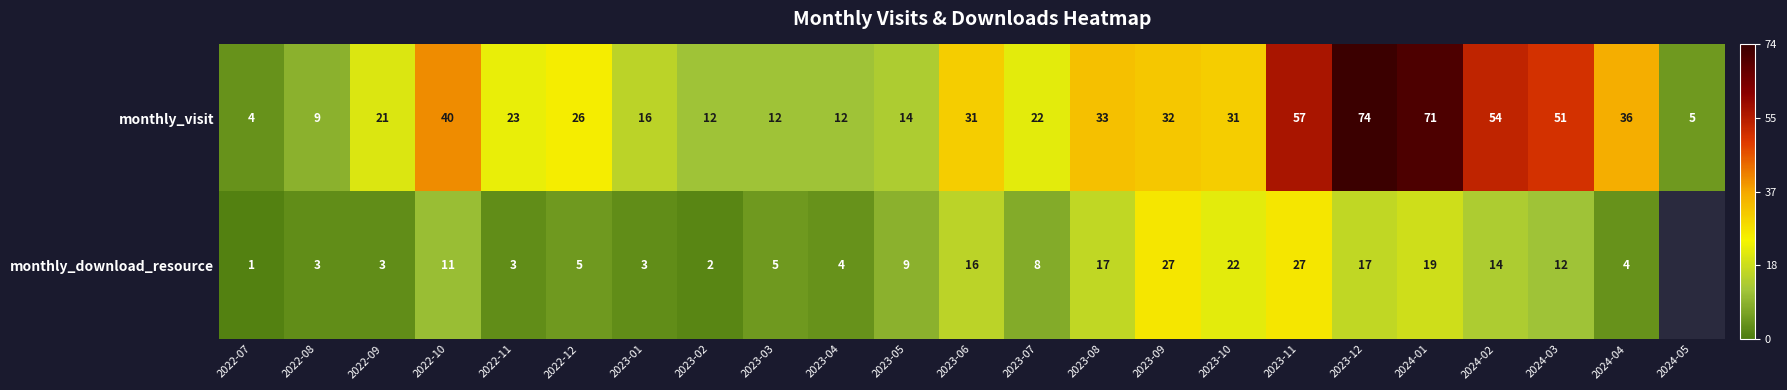

The value of monthly_visit at 2022-10 is 17.3. True or false?

False